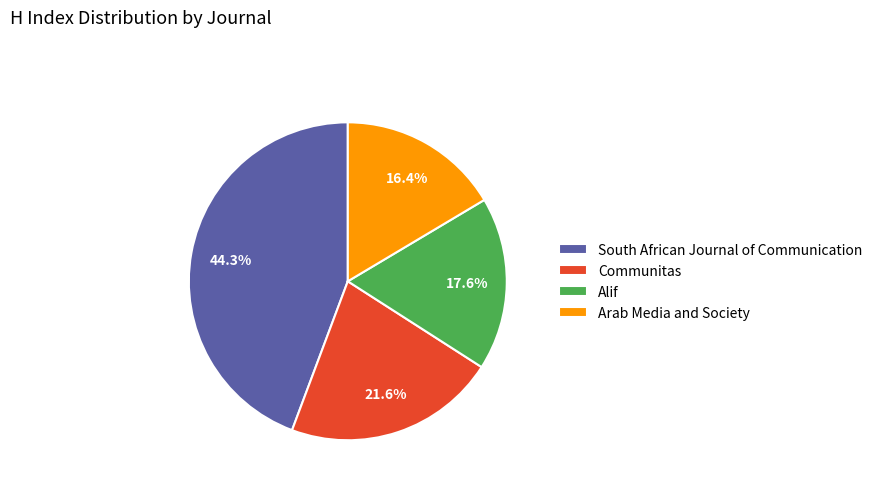

Is there any slice that represents more than half of the pie?

No